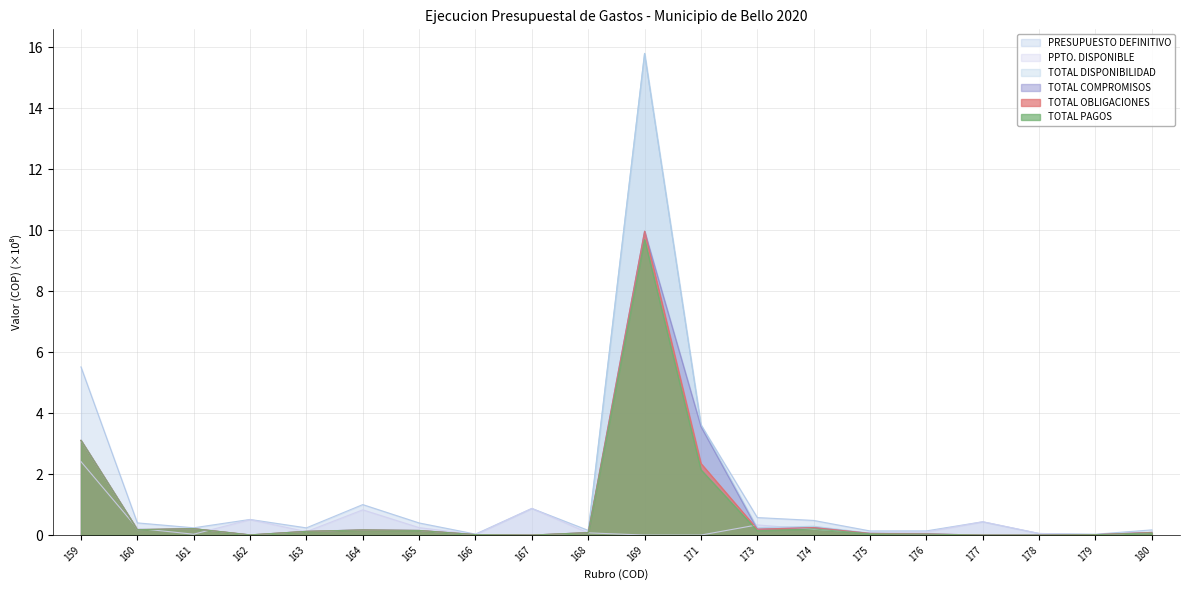

Which has a higher value, 180 or 169?

169